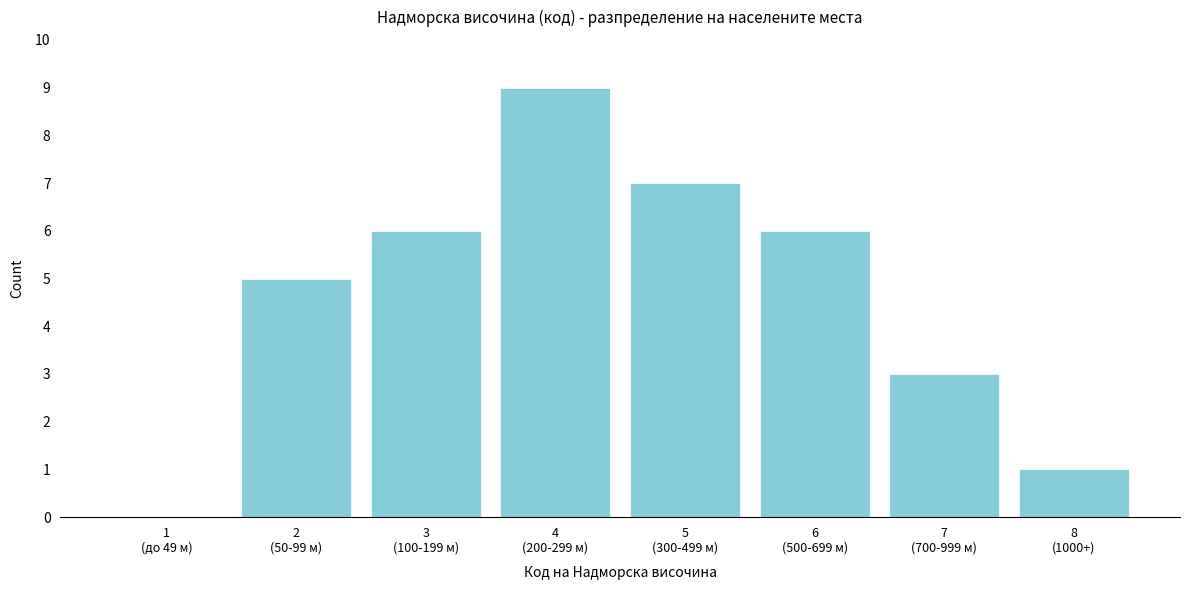

What is the greatest value displayed?

9